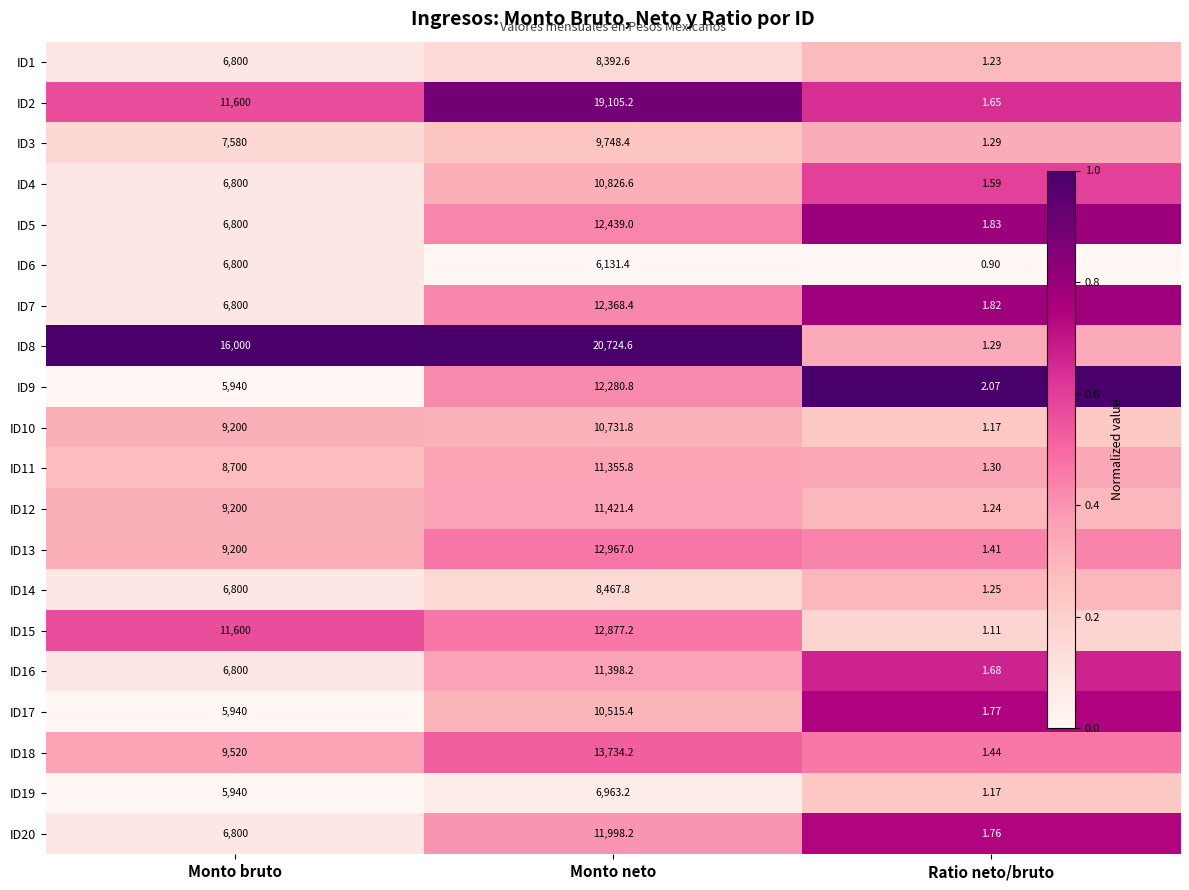

Is the value of ID12 at Monto neto greater than the value of ID4 at Monto bruto?

Yes